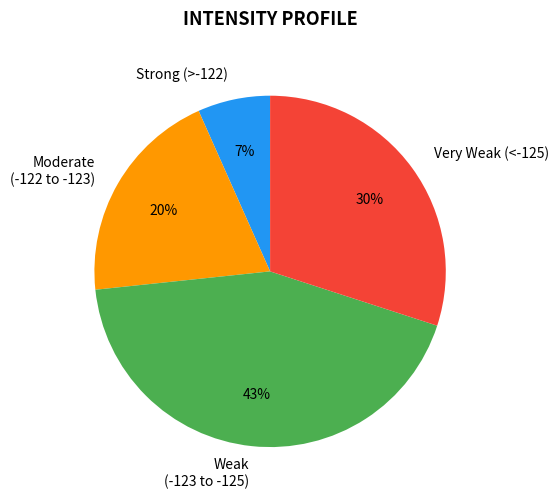

Which category has the biggest portion of the pie?

Weak (-123 to -125)